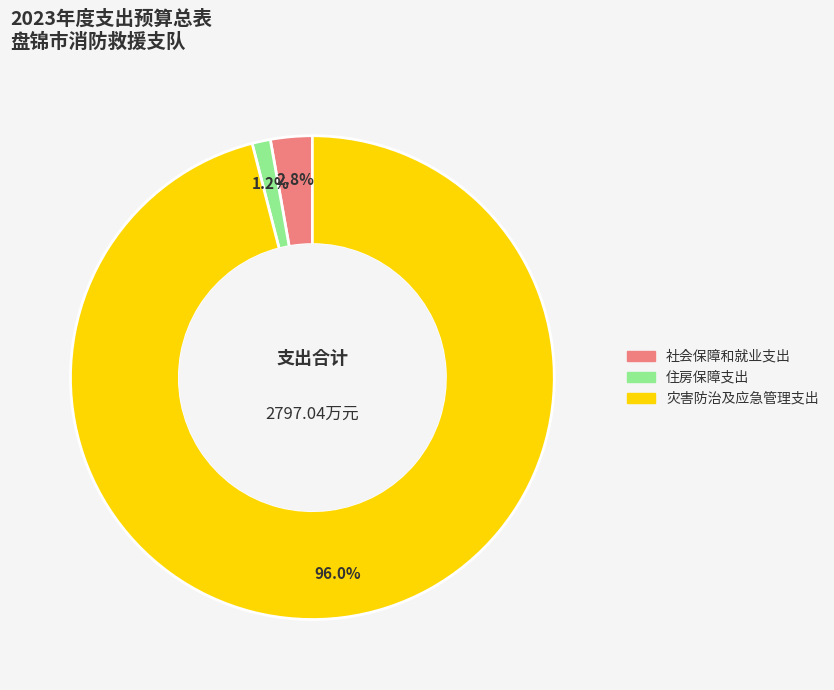

Which category has the smallest portion of the pie?

住房保障支出